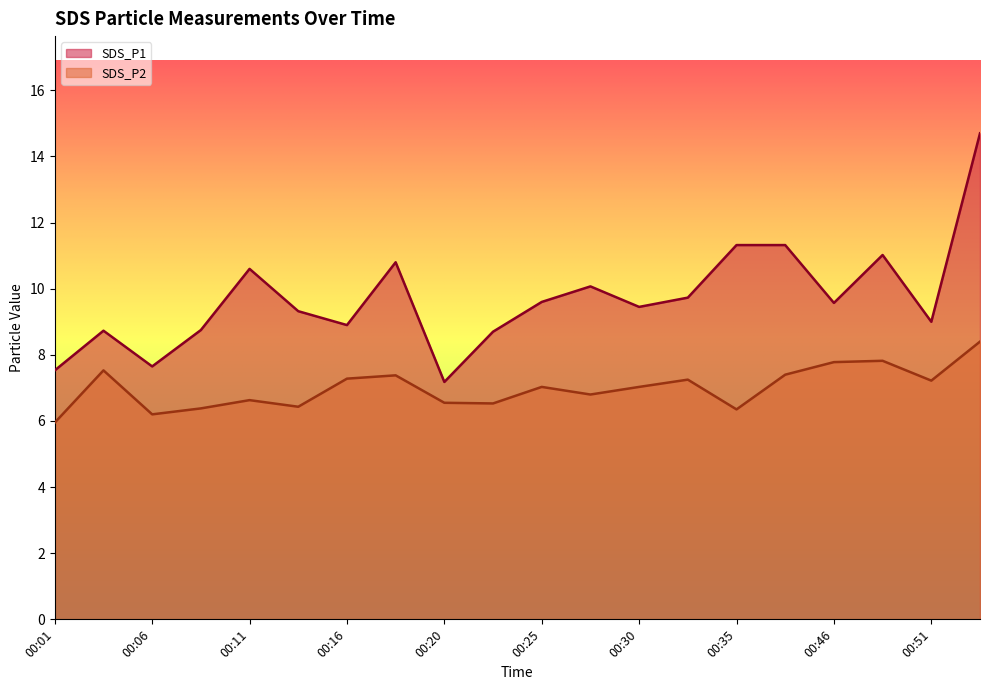

Which series has the largest total across all categories?

SDS_P1